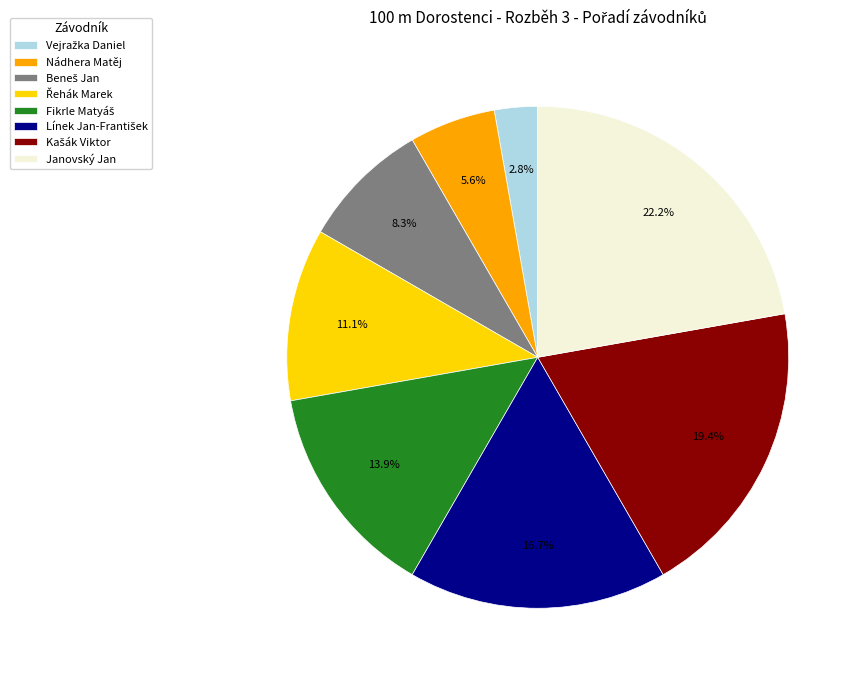

Which slice is the largest?

Janovský Jan